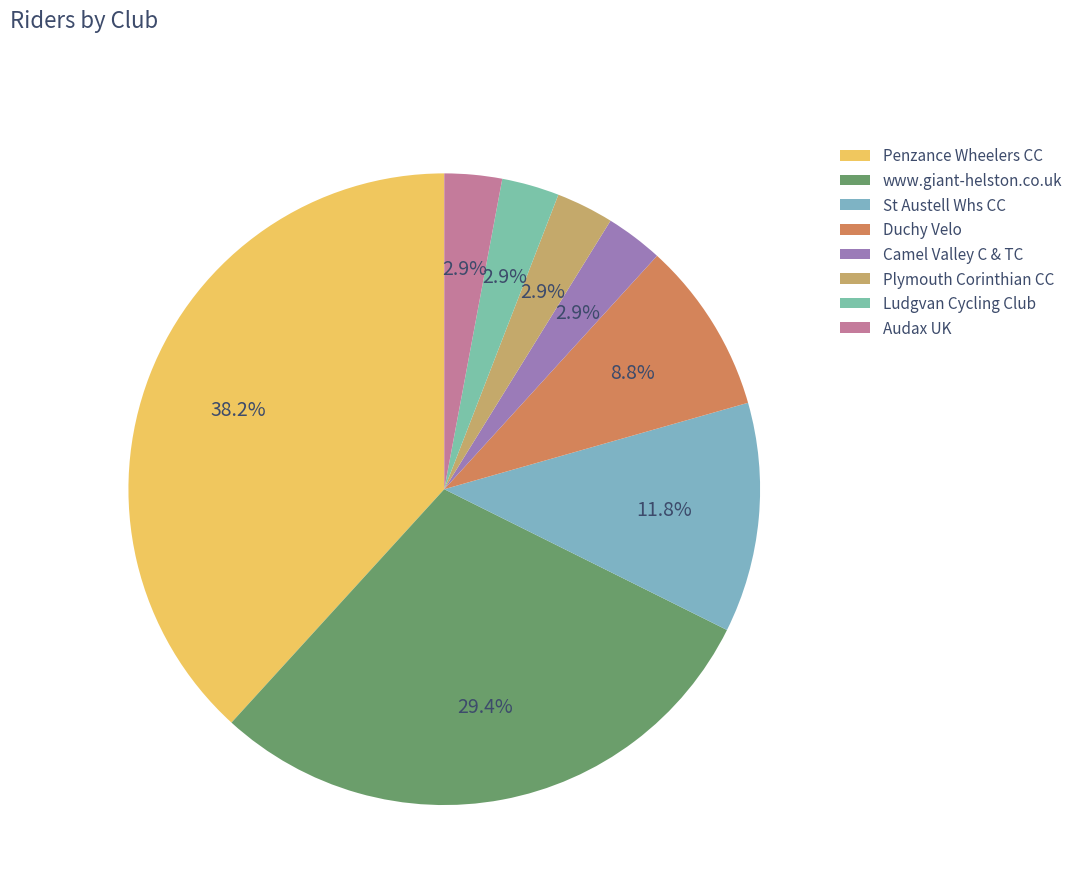

The Plymouth Corinthian CC slice represents 1% of the pie. True or false?

False